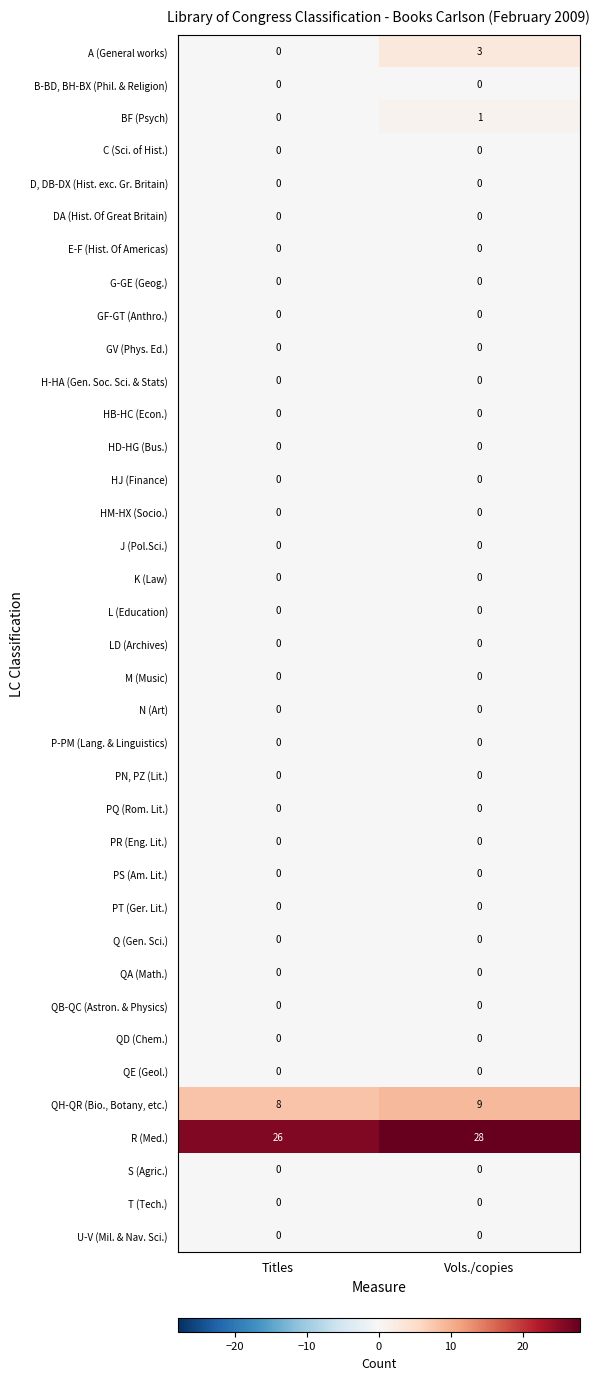

At which label does BF (Psych) reach its minimum?

Titles